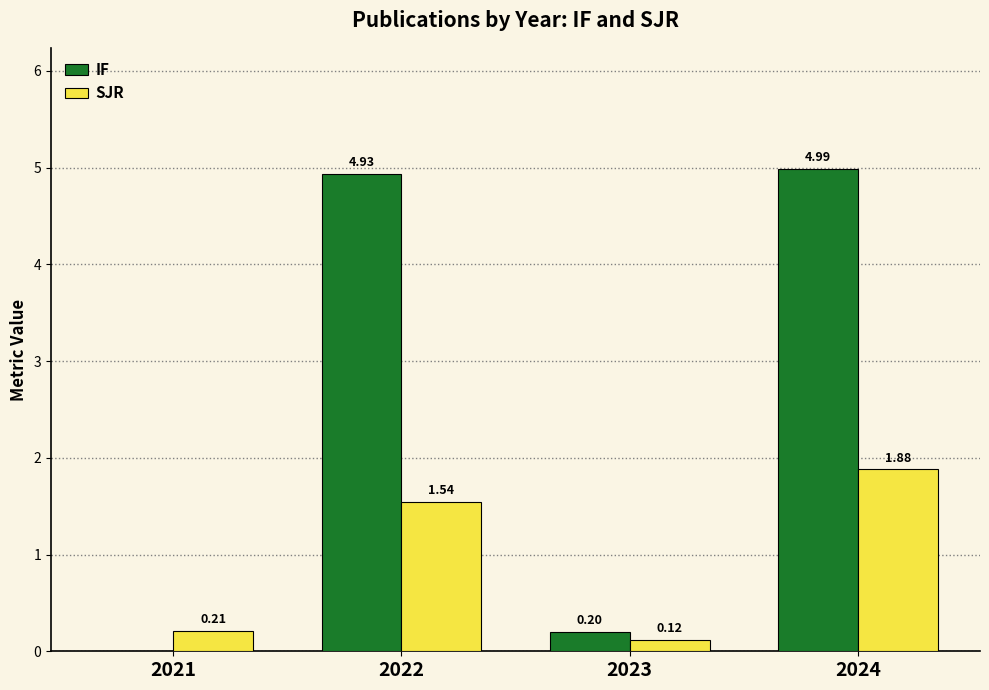

How many data points in SJR are above 1?

2